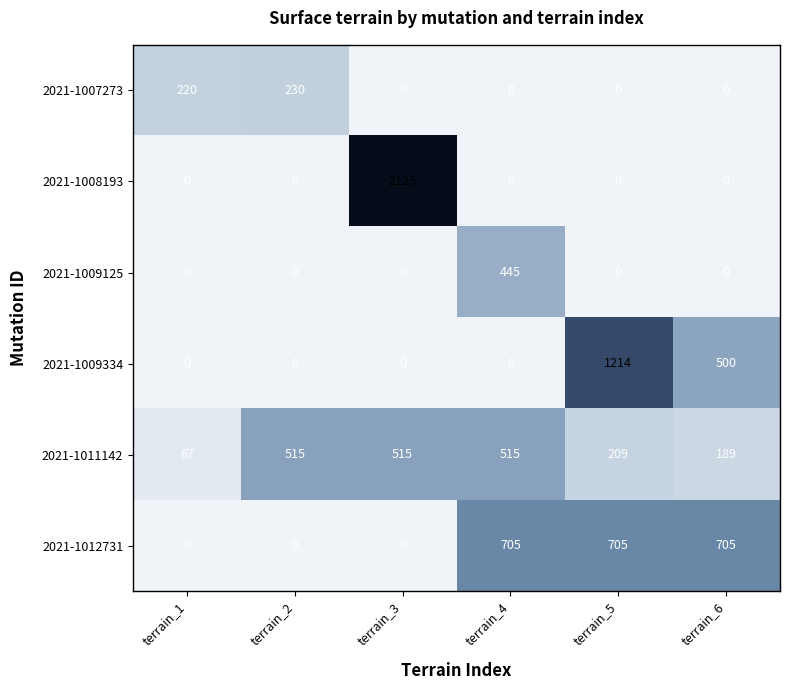

What is the maximum value for 2021-1009125?

445